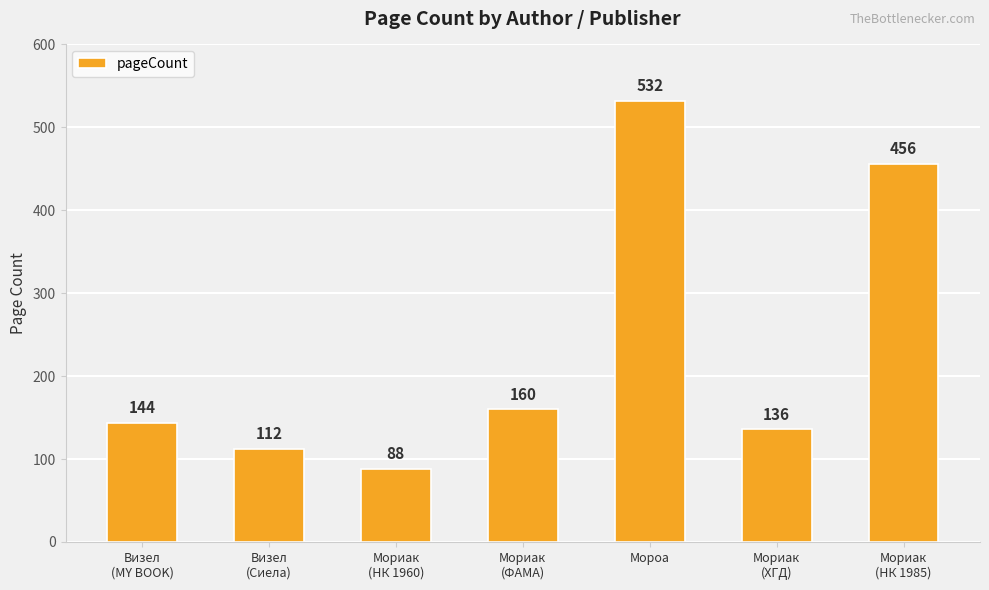

List the labels in order of value, smallest first.

Мориак
(НК 1960), Визел
(Сиела), Мориак
(ХГД), Визел
(MY BOOK), Мориак
(ФАМА), Мориак
(НК 1985), Мороа